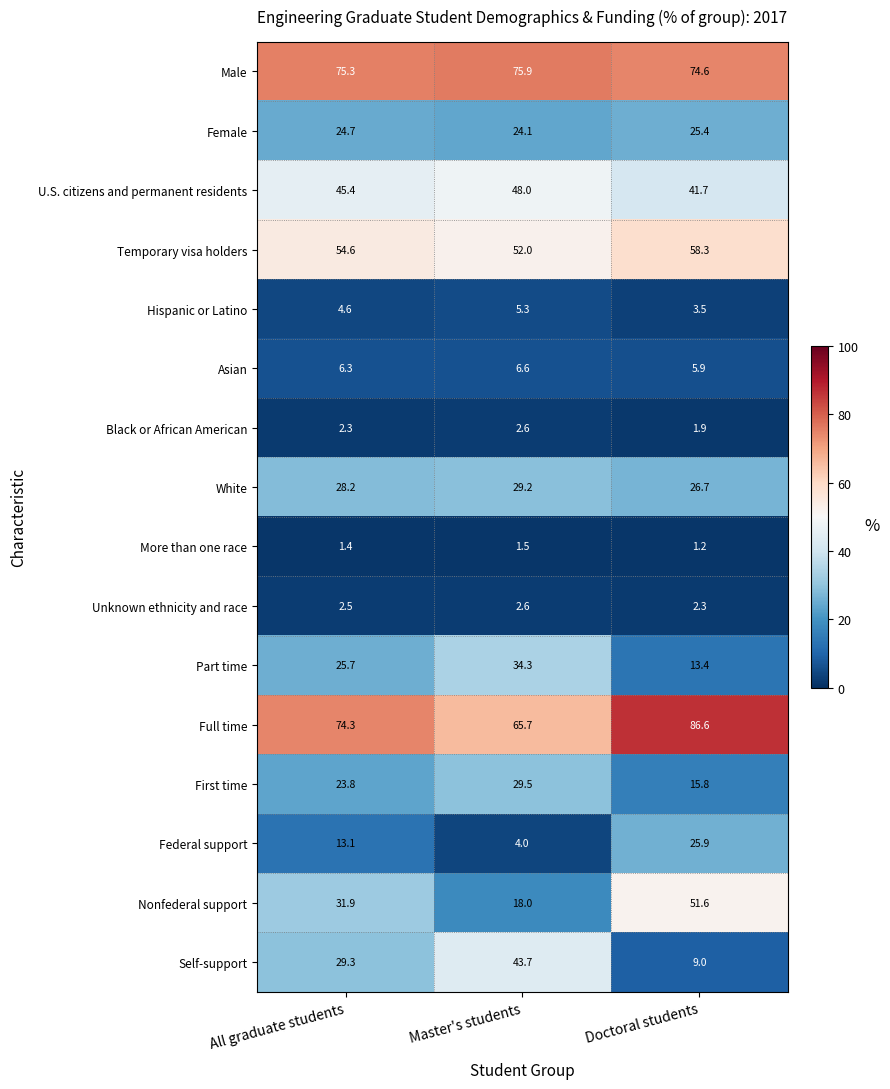

What is the difference between the maximum and minimum values in the Unknown ethnicity and race series?

0.3